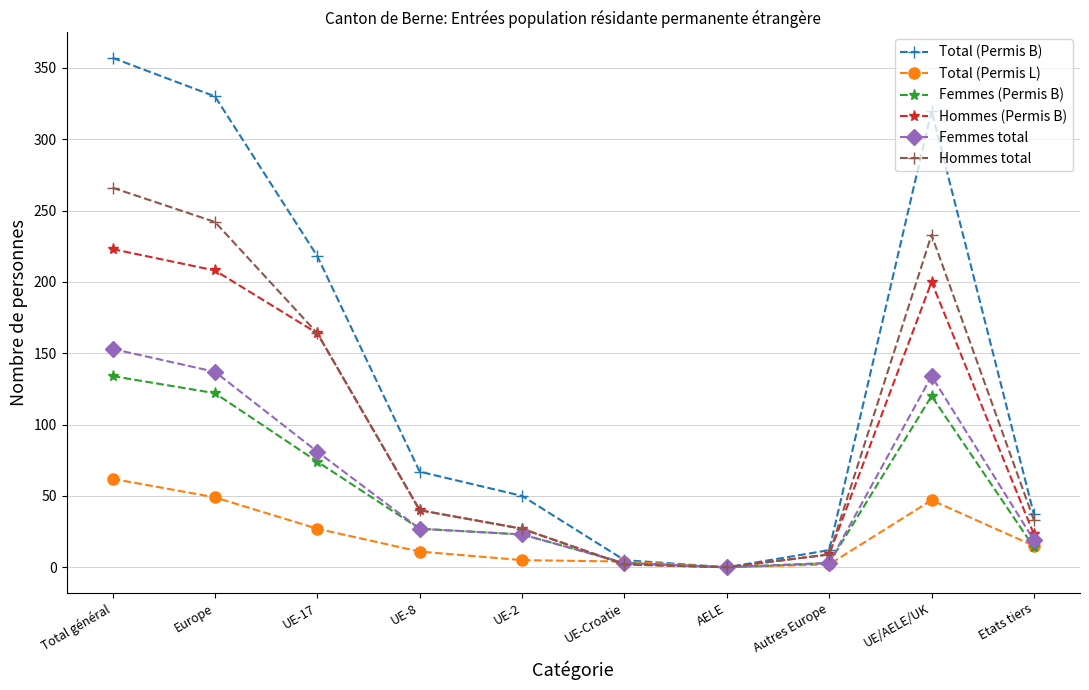

Which series has the widest spread of values?

Total (Permis B)